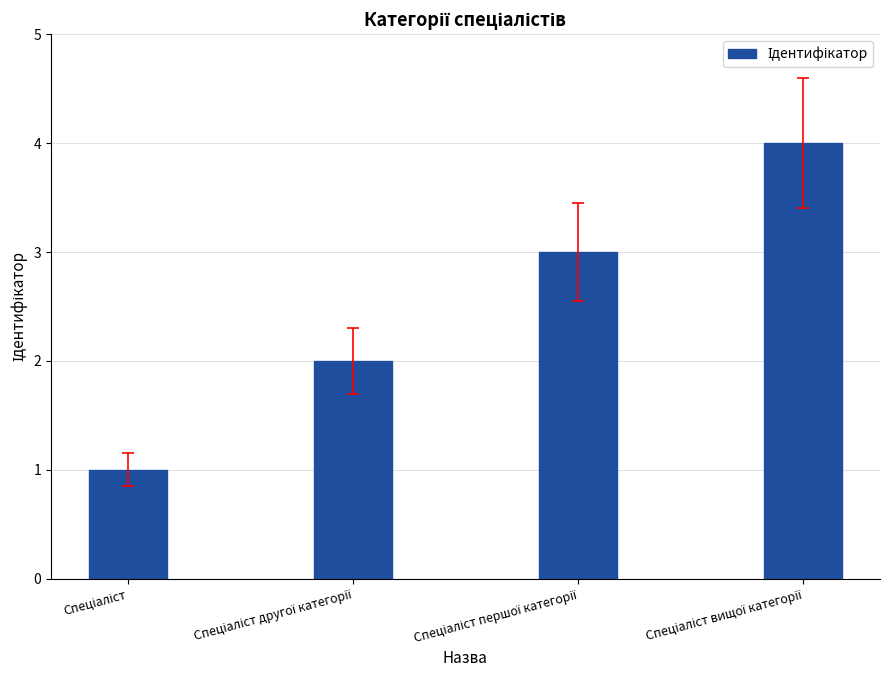

What is the difference between the maximum and minimum values?

3